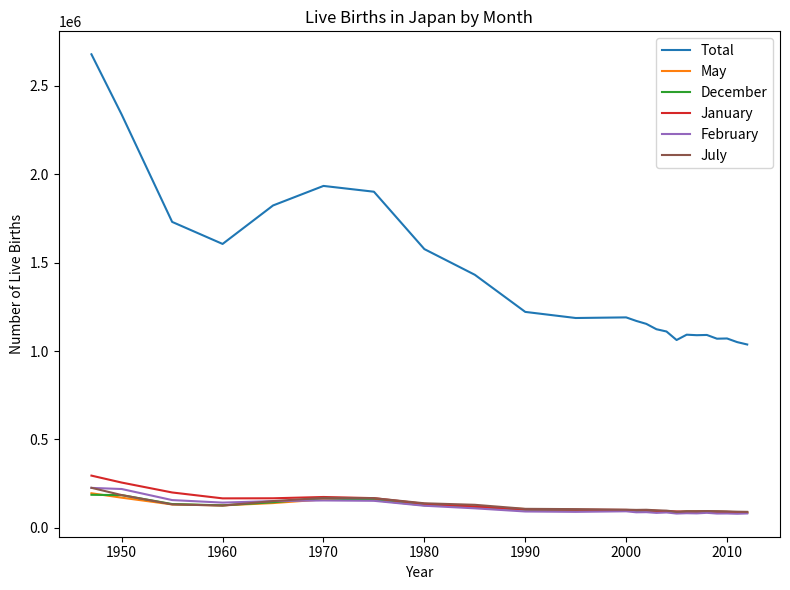

Count the number of categories in the chart.

24